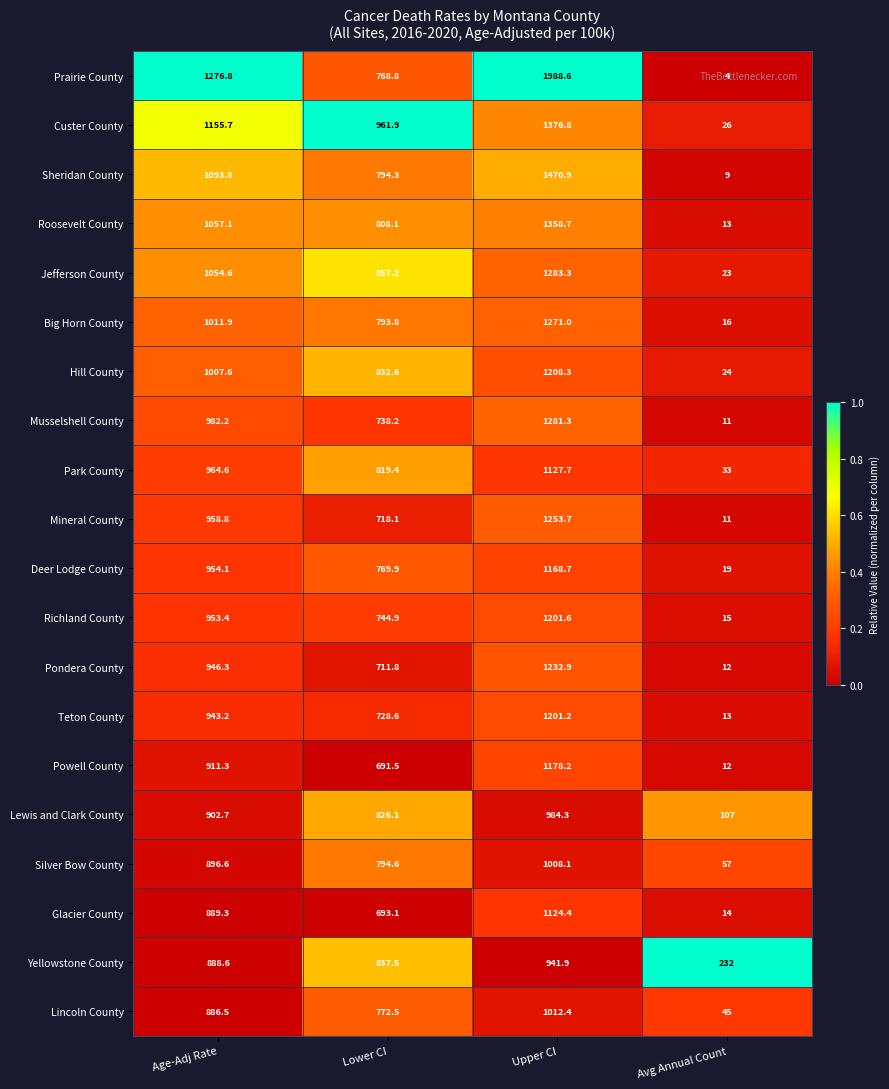

Where does the Custer County series first go above 1155?

Age-Adj Rate